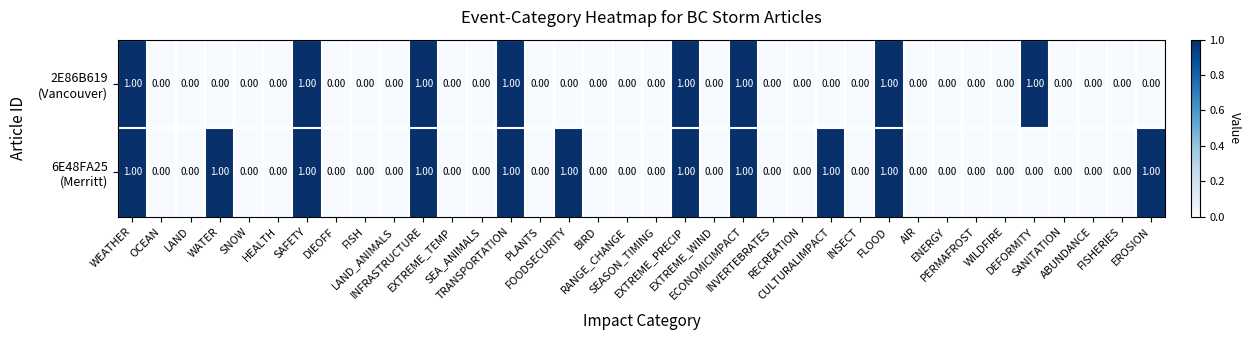

What is the maximum value shown in the chart?

1